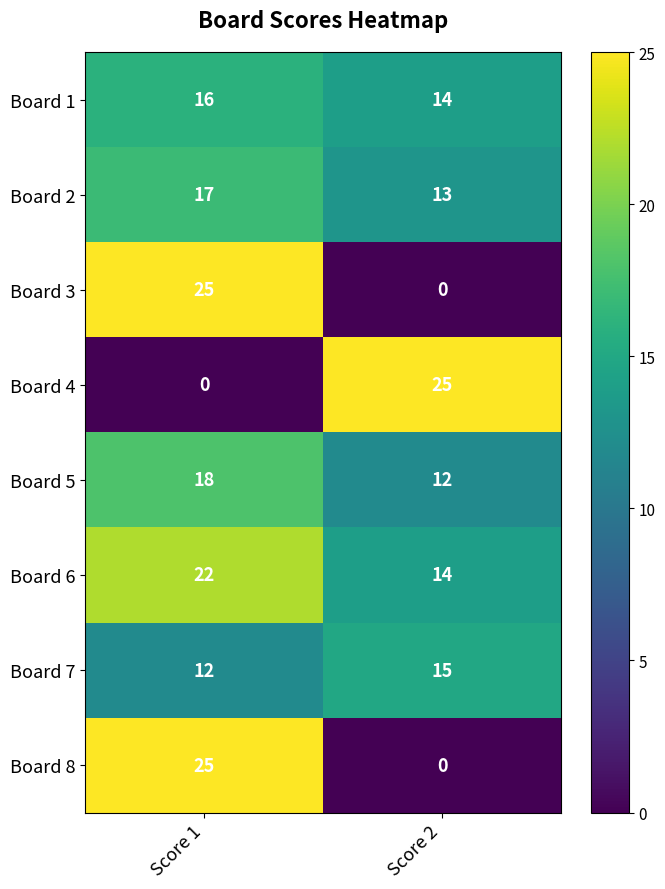

Reading right to left, what are all the values shown in this chart?

Board 1: 14	16
Board 2: 13	17
Board 3: 0	25
Board 4: 25	0
Board 5: 12	18
Board 6: 14	22
Board 7: 15	12
Board 8: 0	25